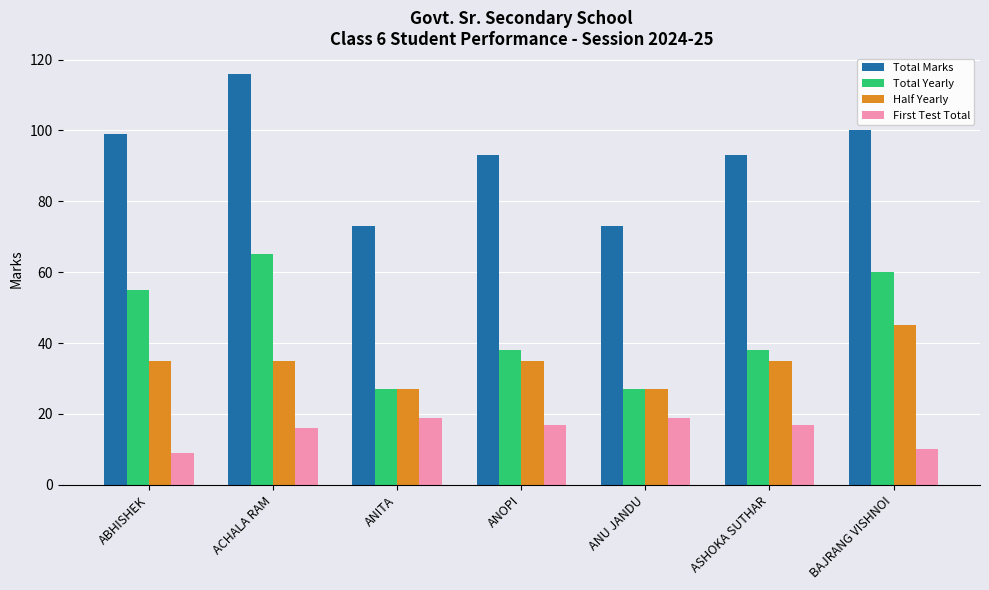

At which category is the sum across all series the highest?

ACHALA RAM